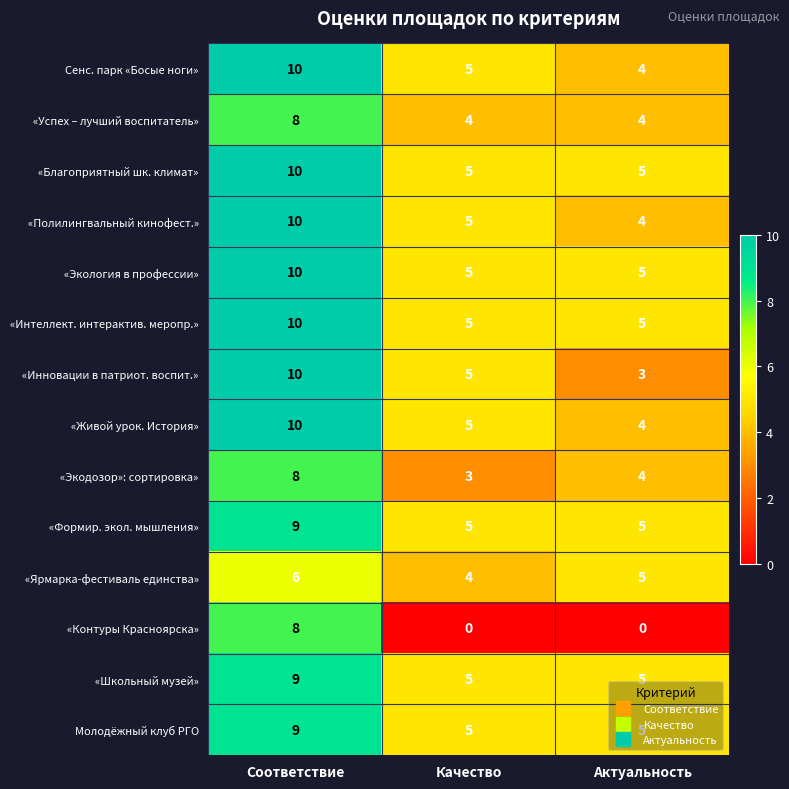

Which category has the highest value in the Молодёжный клуб РГО series?

Соответствие